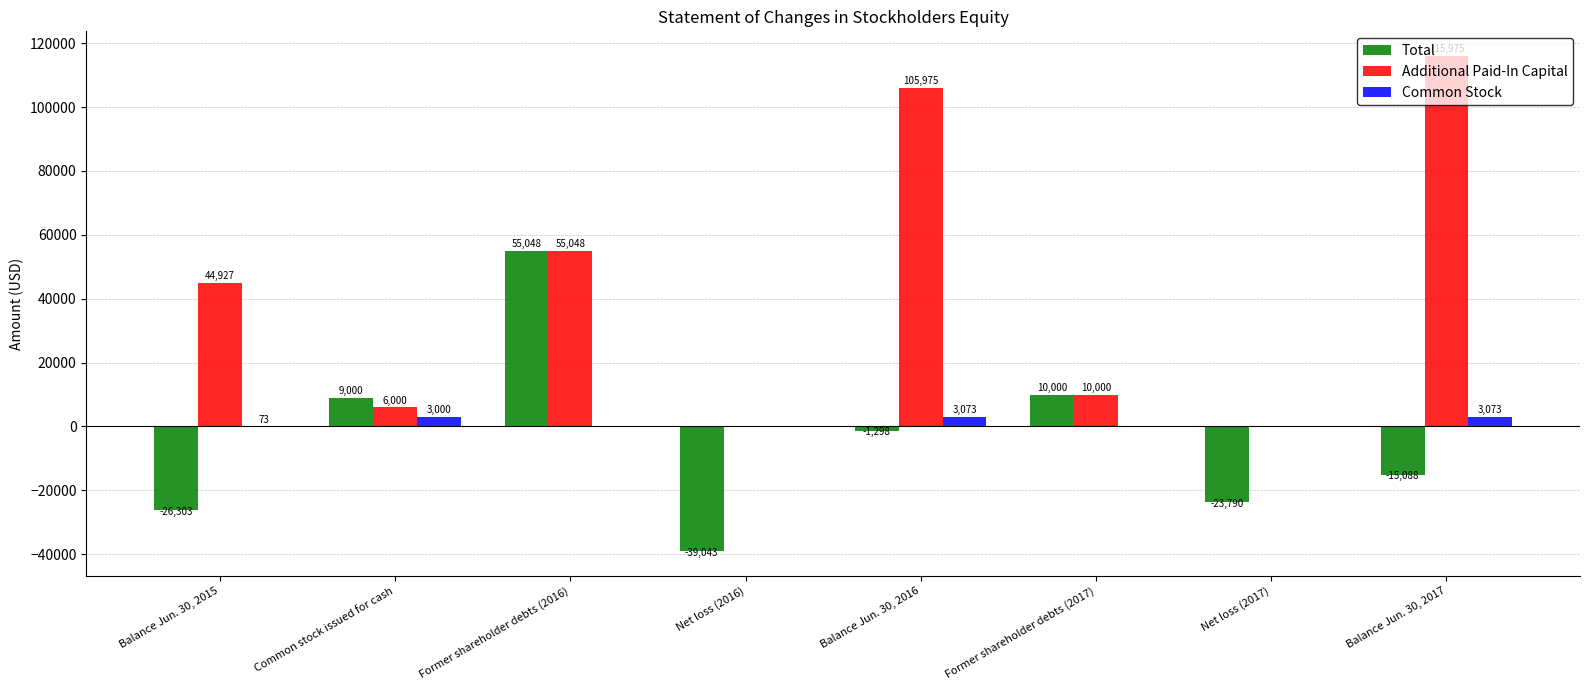

How many categories are shown in the chart?

8